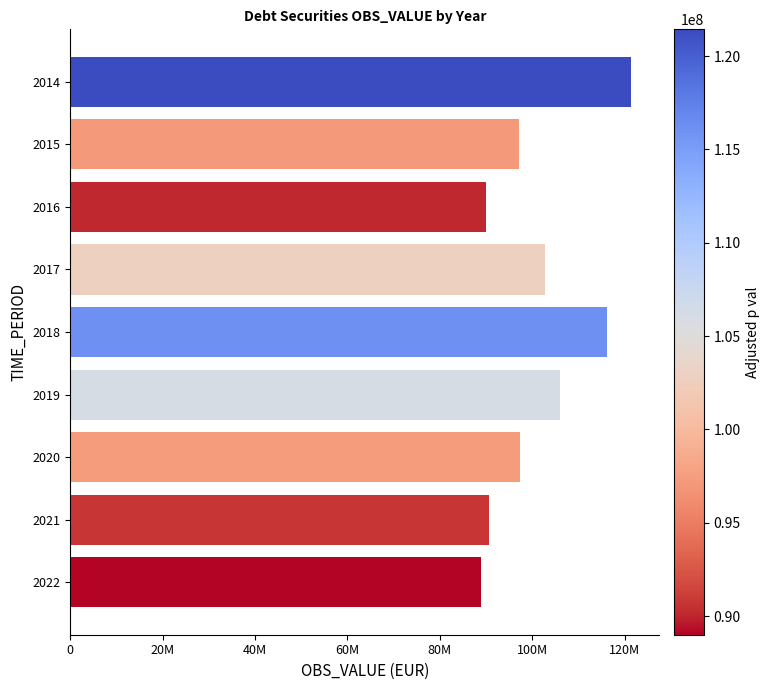

Are the bars horizontal?

Yes